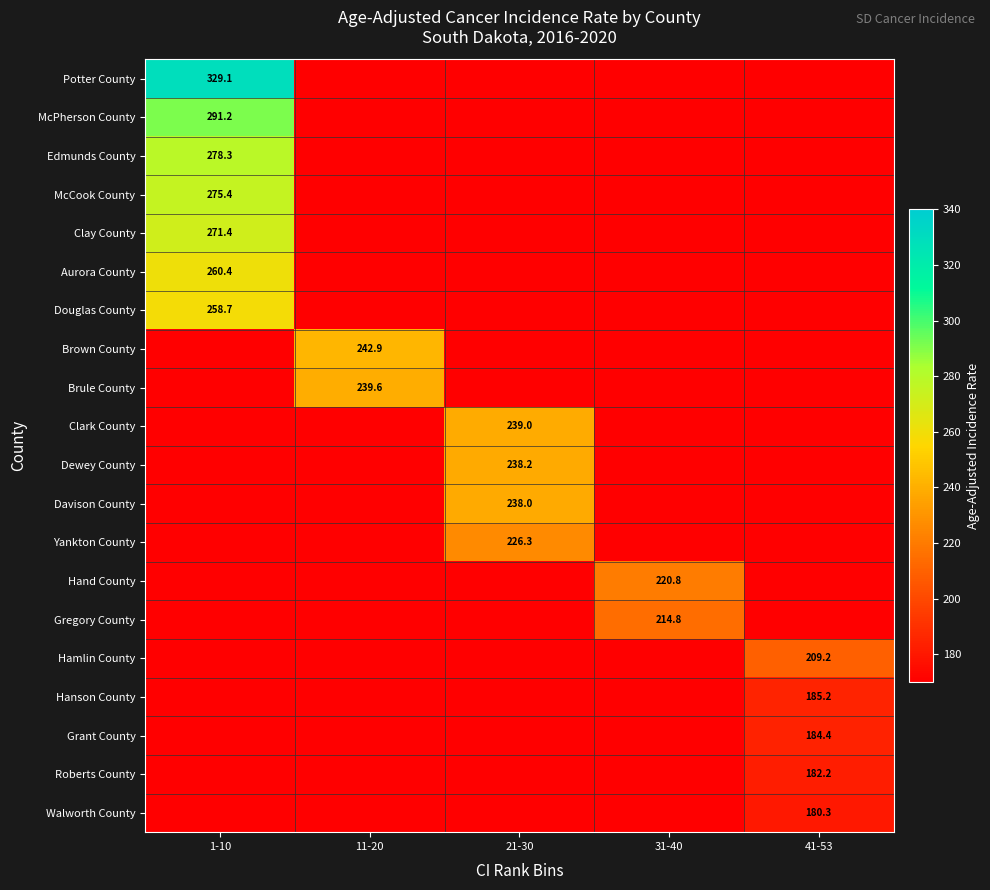

The value of Clark County at 21-30 is 239.0. True or false?

True